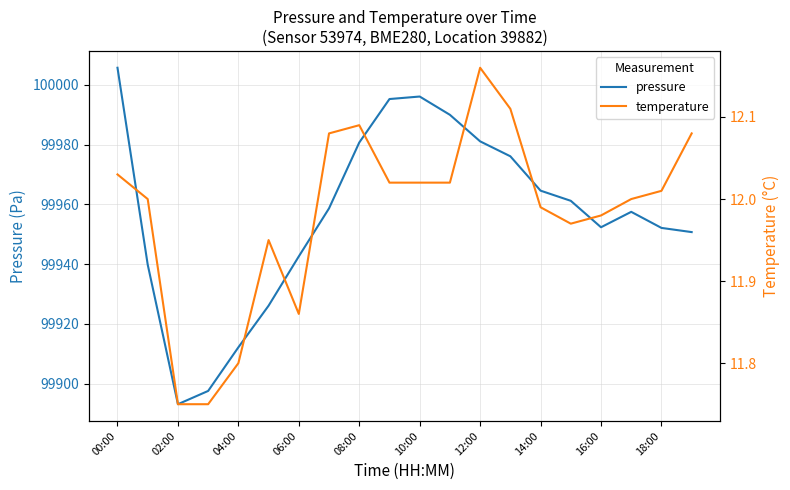

How many categories are shown in the chart?

20